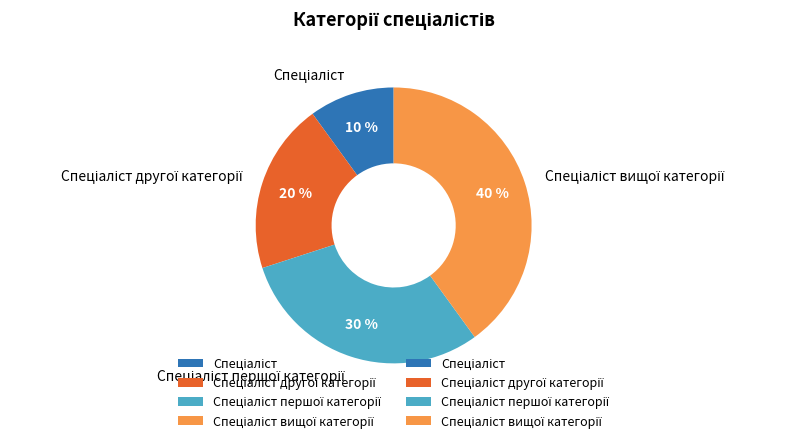

Is there any slice that represents more than half of the pie?

No